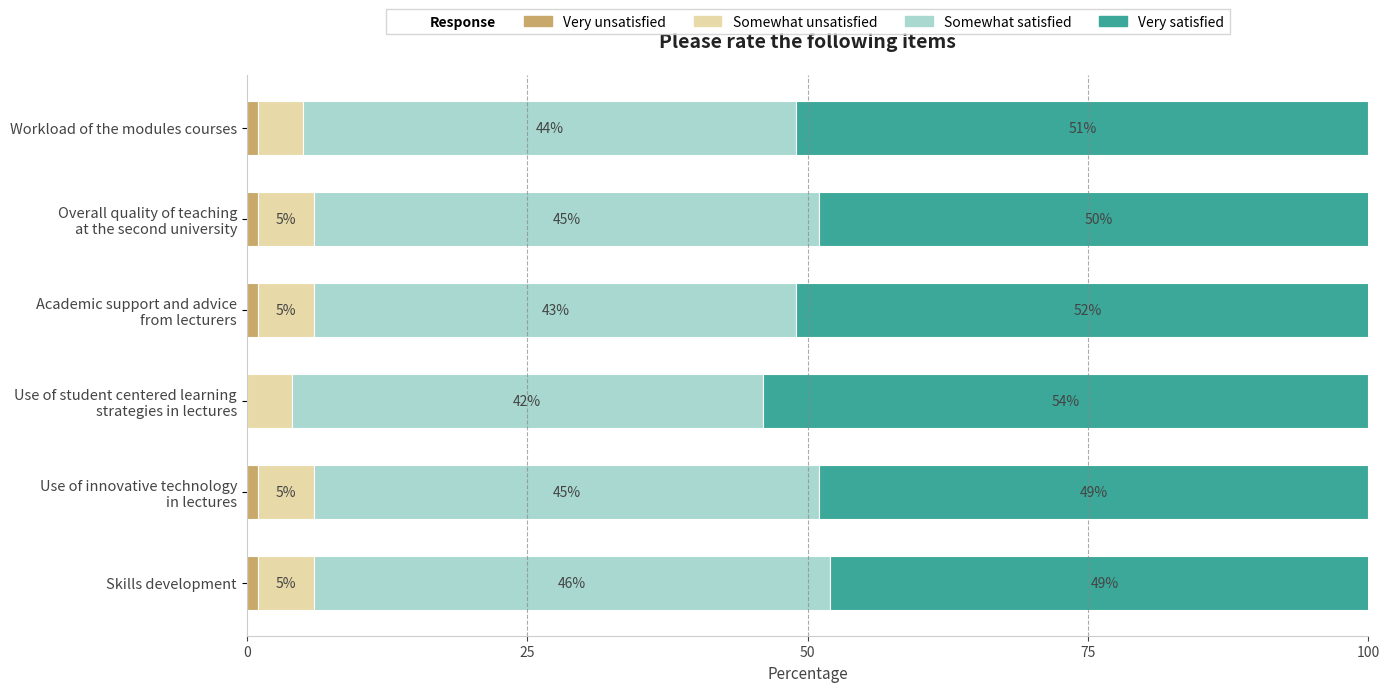

What is the total value across all series at Skills development?

101